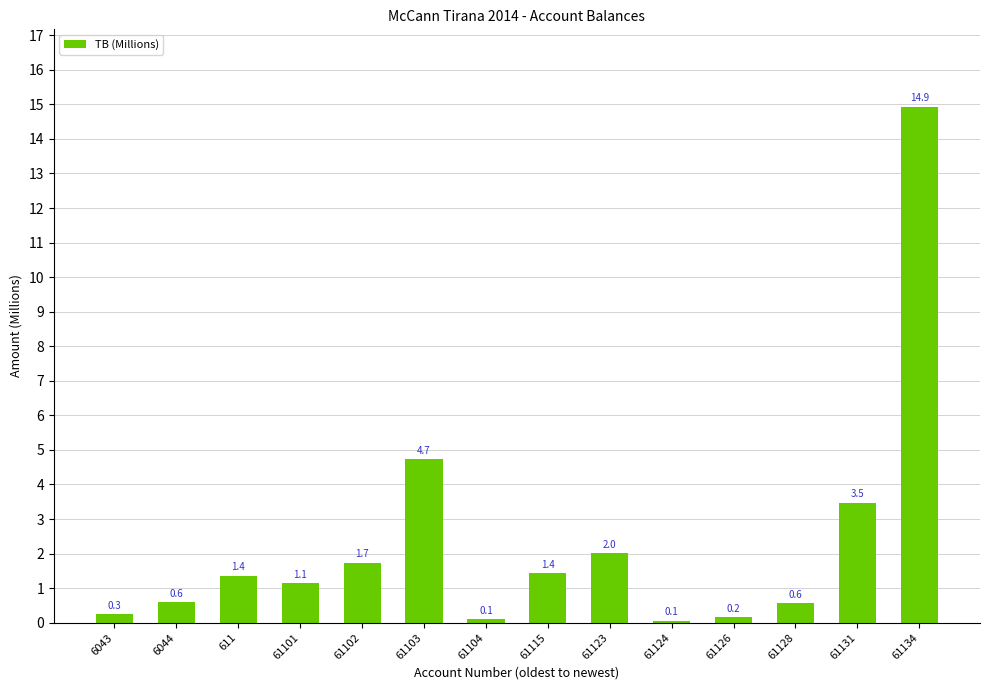

What is the difference between the values at 6044 and 61131?

2.9